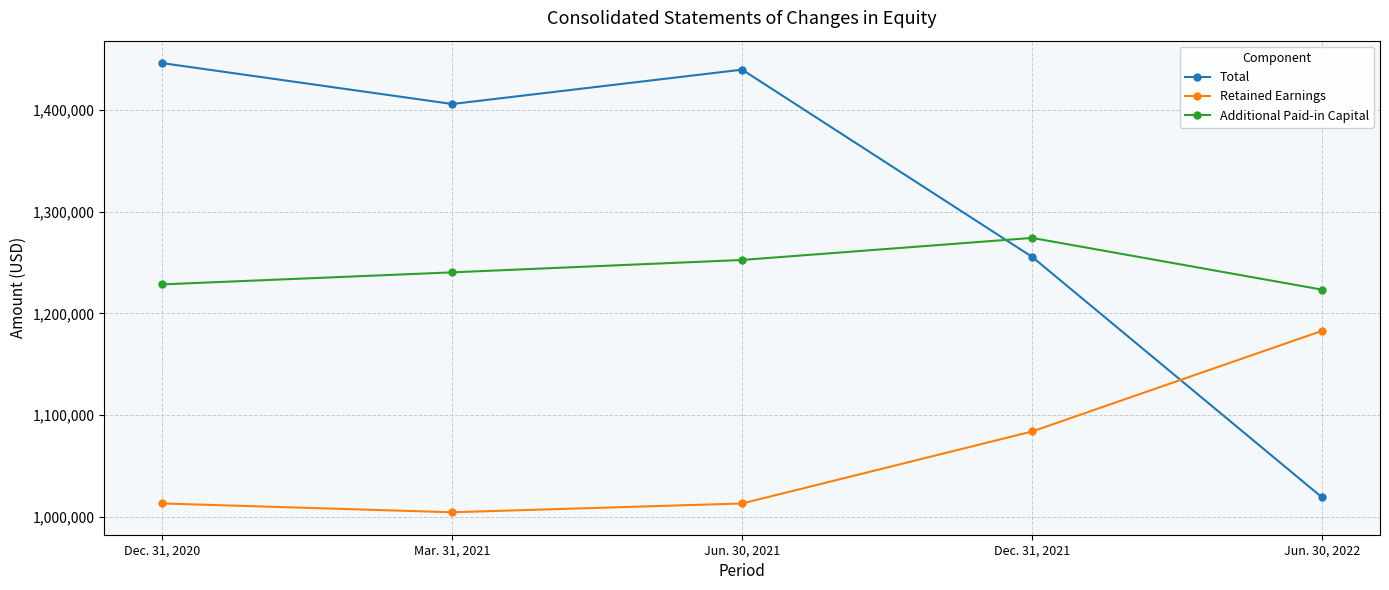

Does the chart have visible grid lines?

Yes